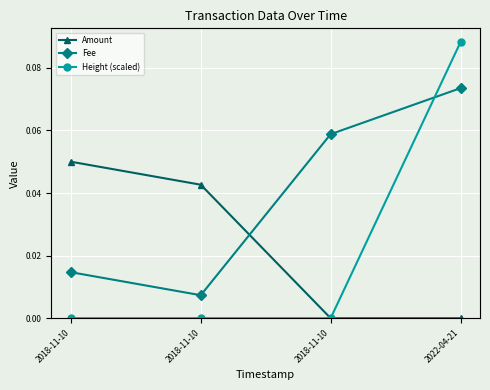

Between 2022-04-21 and 2018-11-10, which is larger?

2018-11-10